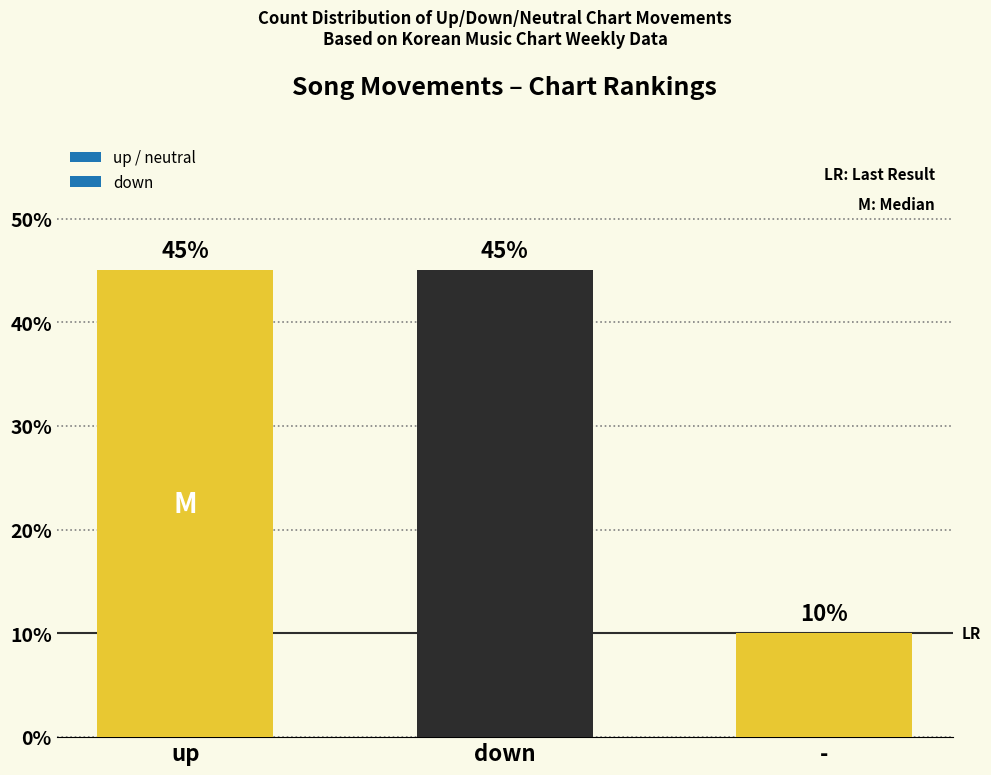

Reading left to right, list all the values displayed in this chart.

up=45	down=45	-=10